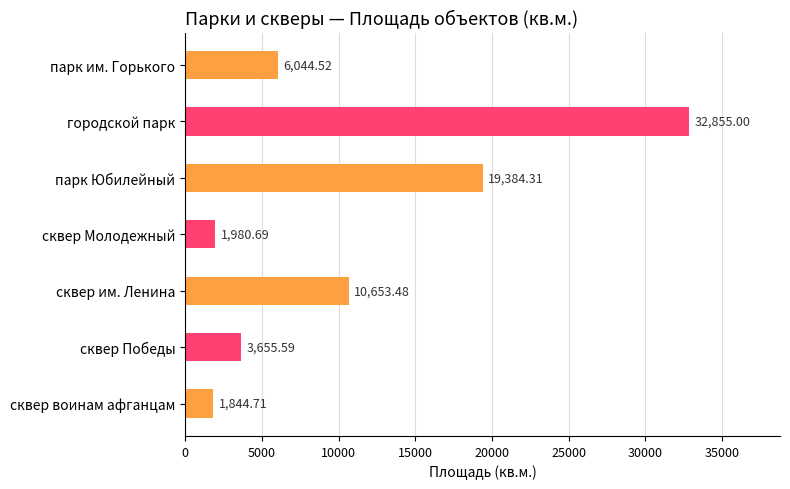

What is the difference between the values at сквер им. Ленина and парк Юбилейный?

8730.8